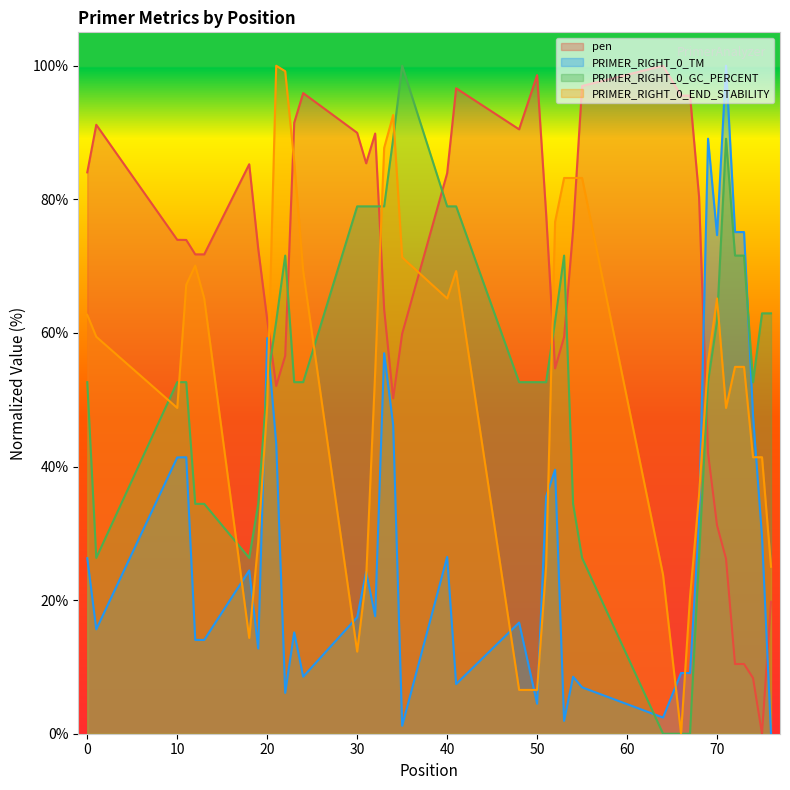

The value of PRIMER_RIGHT_0_GC_PERCENT at 20 is 52.6. True or false?

True